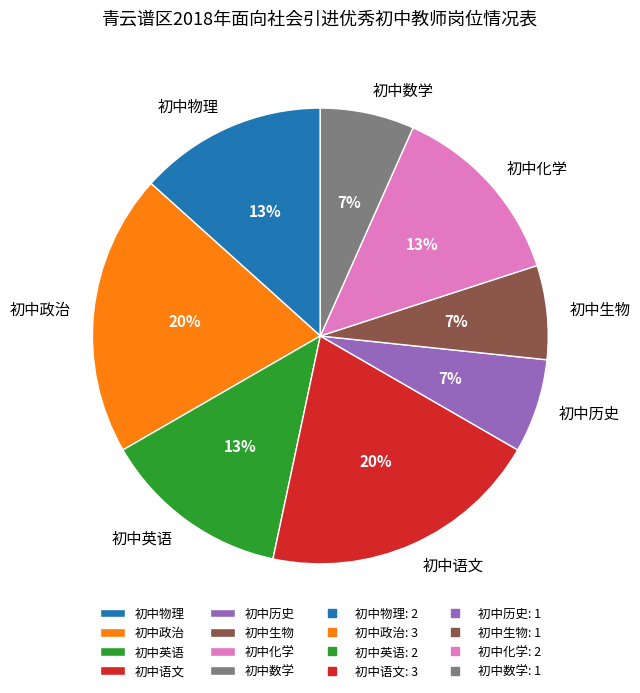

To the nearest percent, what portion does 初中化学 represent?

13%